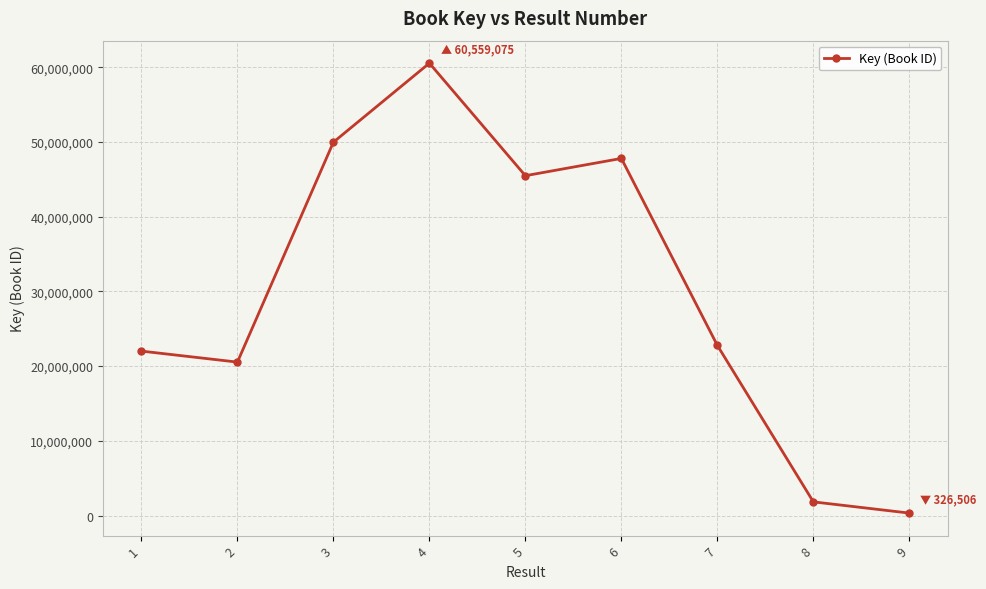

Is it true that the value at 1 is 22011159?

True